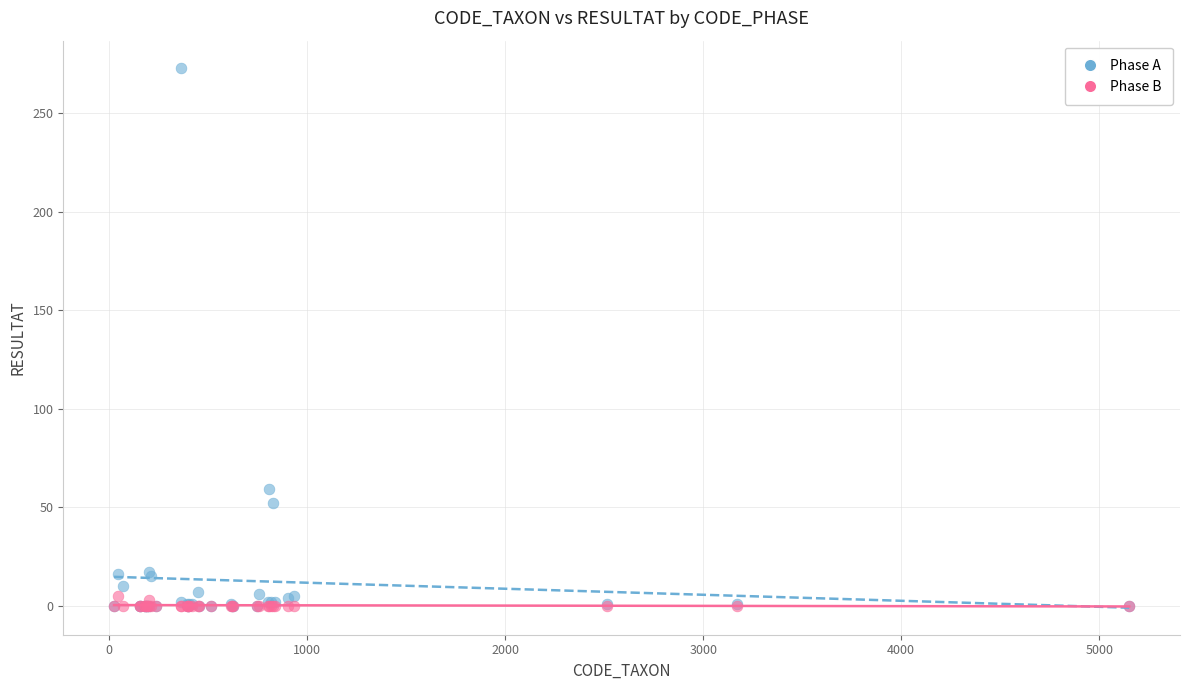

What are all the series names shown in the legend?

Phase A, Phase B